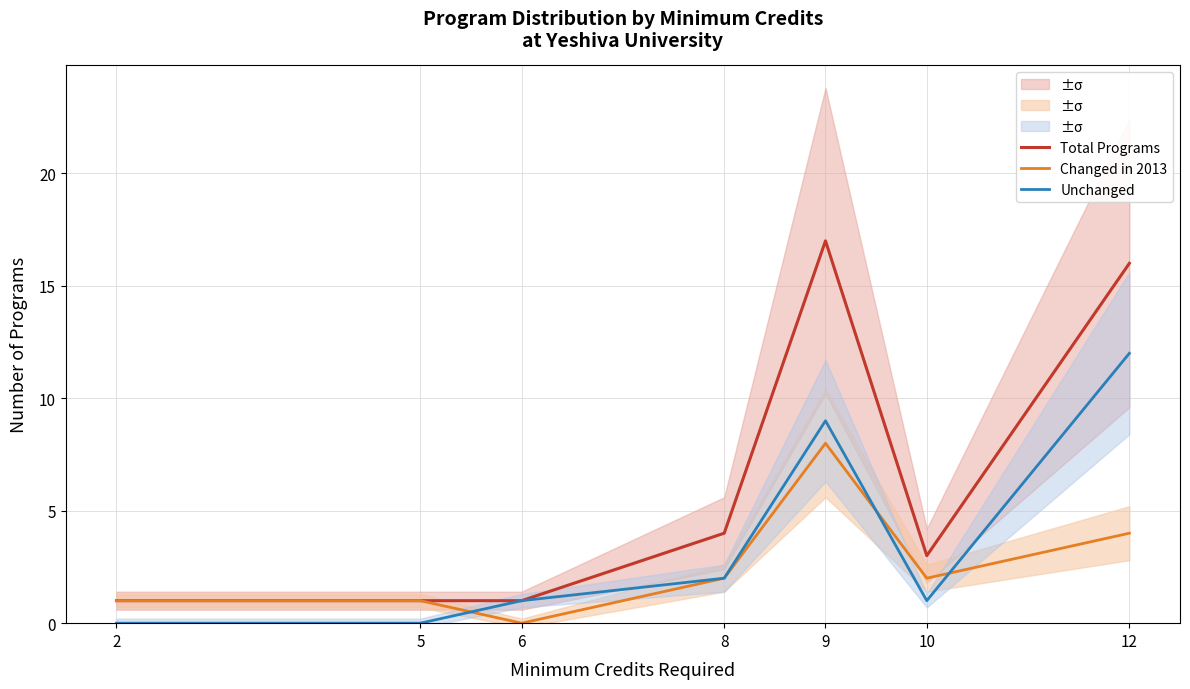

The Unchanged series shows 3 at 12. True or false?

False